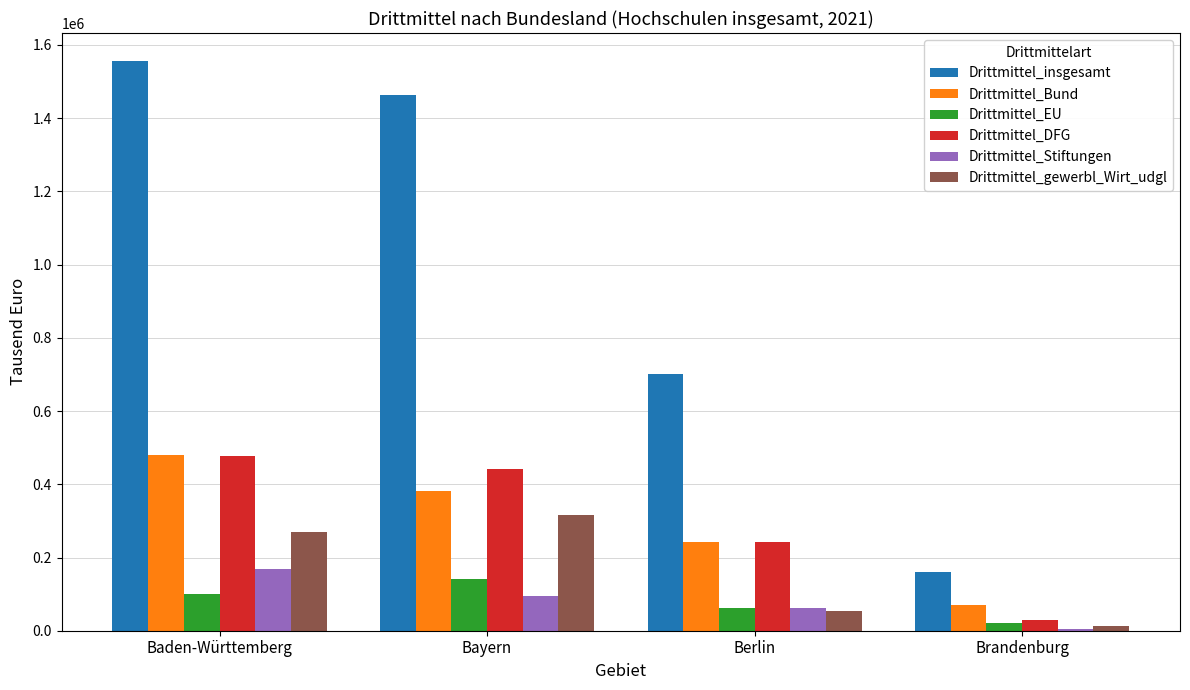

Are the bars horizontal?

No